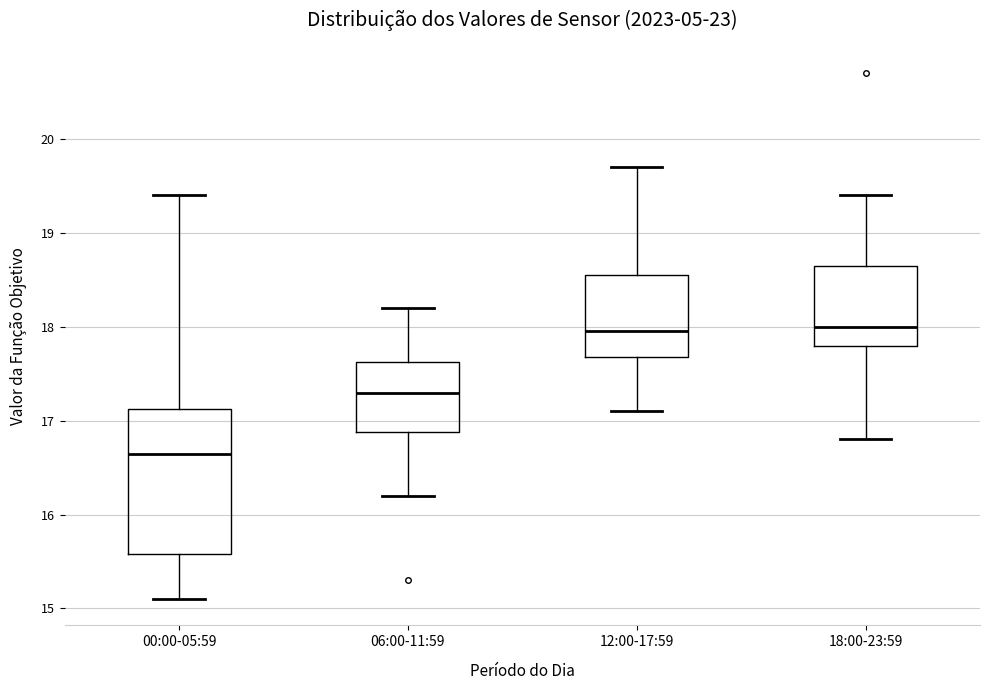

Reading left to right, read every box against the y-axis: the position of its median line, the range the box covers, and the ends of its whiskers. The values are not printed on the chart, so give them approximately, as read against the axis.

00:00-05:59: median 16.7, box 15.6 to 17.1, whiskers 15.1 to 19.4
06:00-11:59: median 17.3, box 16.9 to 17.6, whiskers 16.2 to 18.2
12:00-17:59: median 18.0, box 17.7 to 18.6, whiskers 17.1 to 19.7
18:00-23:59: median 18.0, box 17.8 to 18.7, whiskers 16.8 to 19.4